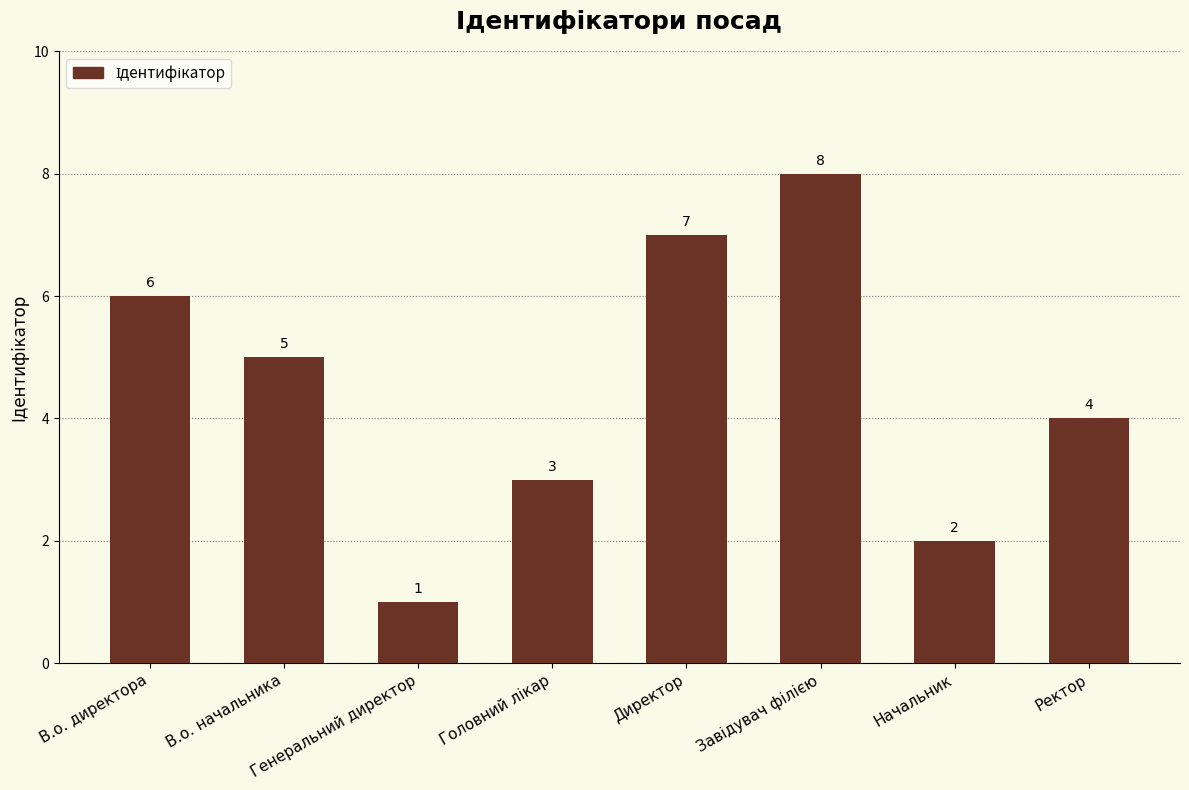

Reading left to right, list all the values displayed in this chart.

6	5	1	3	7	8	2	4